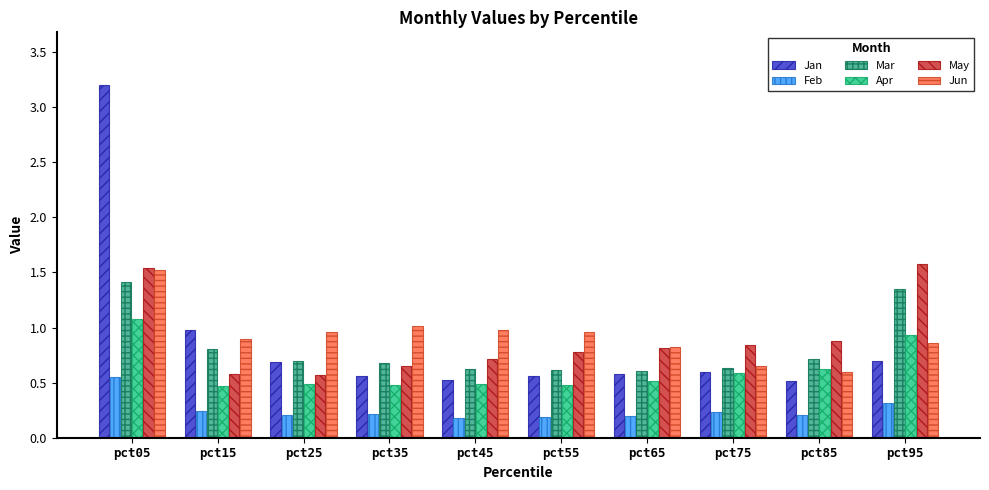

List the labels in order of May value, largest first.

pct95, pct05, pct85, pct75, pct65, pct55, pct45, pct35, pct15, pct25